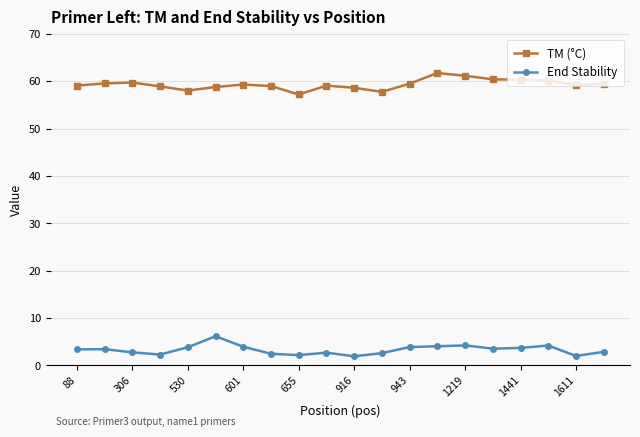

What is the average value of the TM (°C) series?

59.3